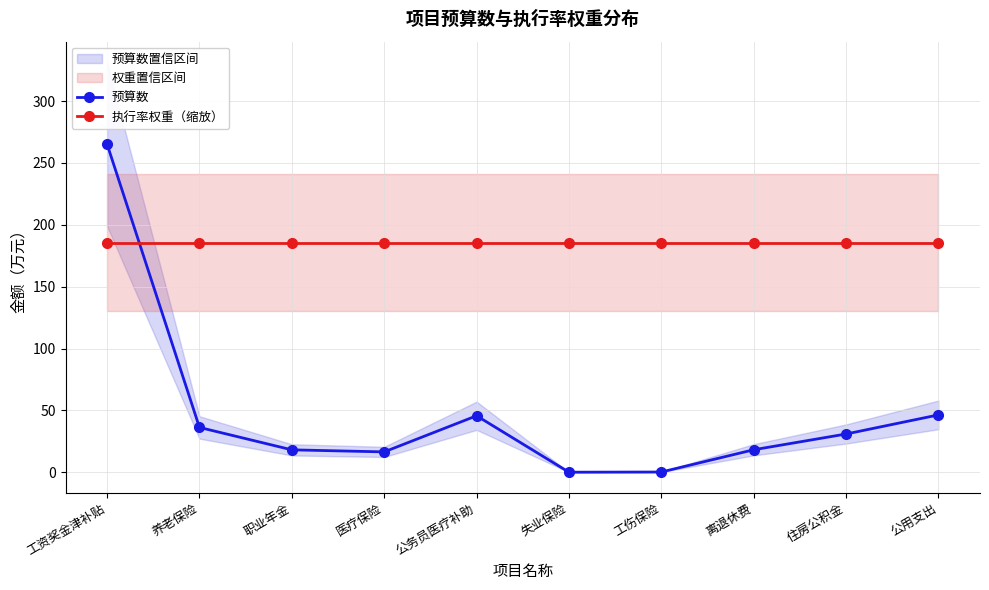

What is the value of the 预算数 point at the 10th from the left?

46.4